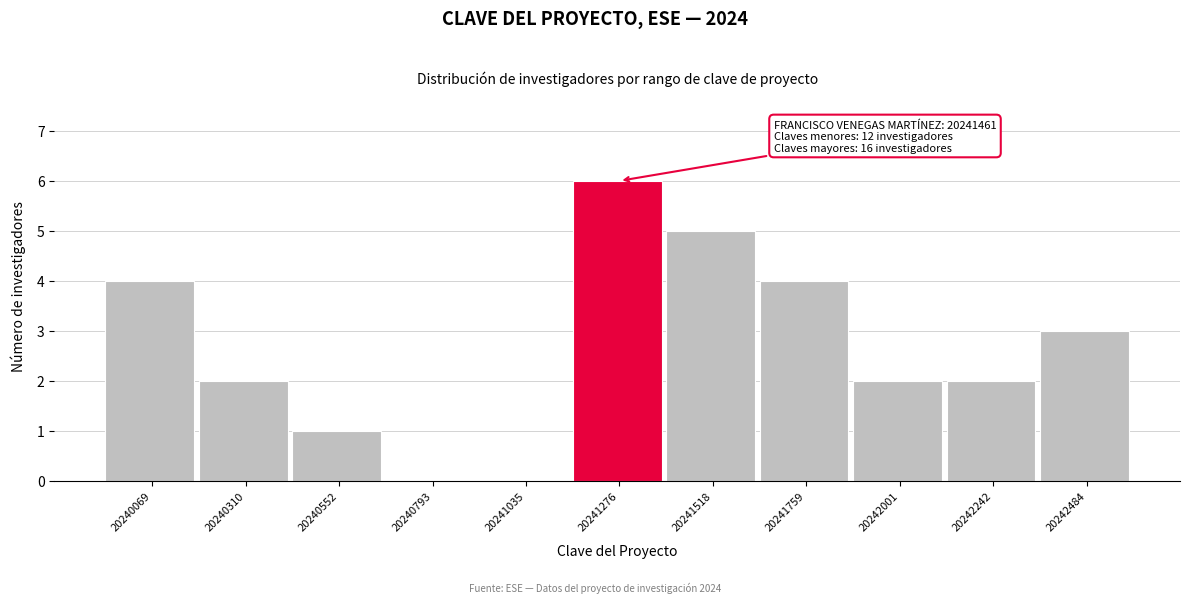

Reading left to right, transcribe all the data shown in this chart.

20240069=4	20240310=2	20240552=1	20240793=0	20241035=0	20241276=6	20241518=5	20241759=4	20242001=2	20242242=2	20242484=3